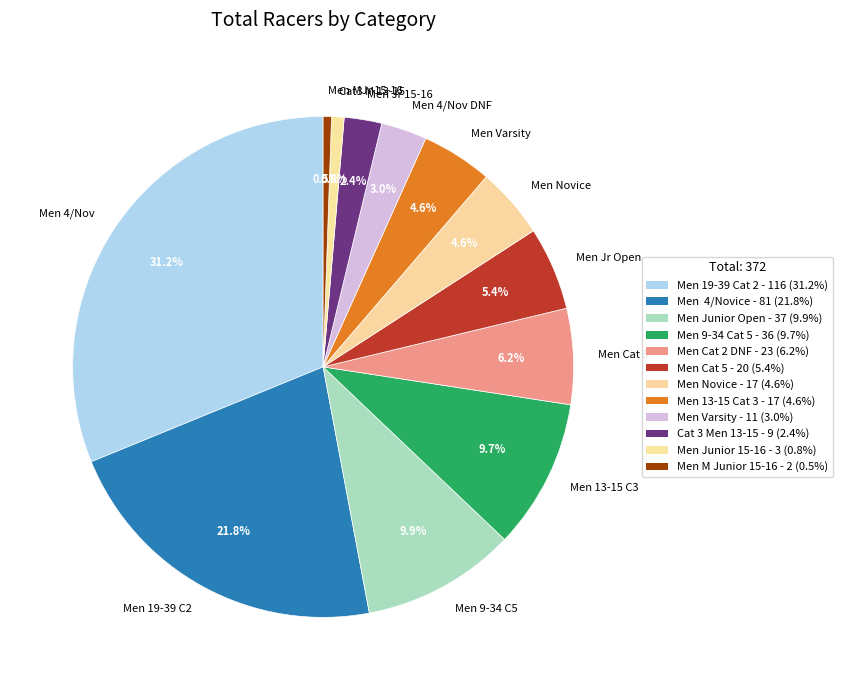

Does Men 19-39 C2 represent more than half of the total?

No